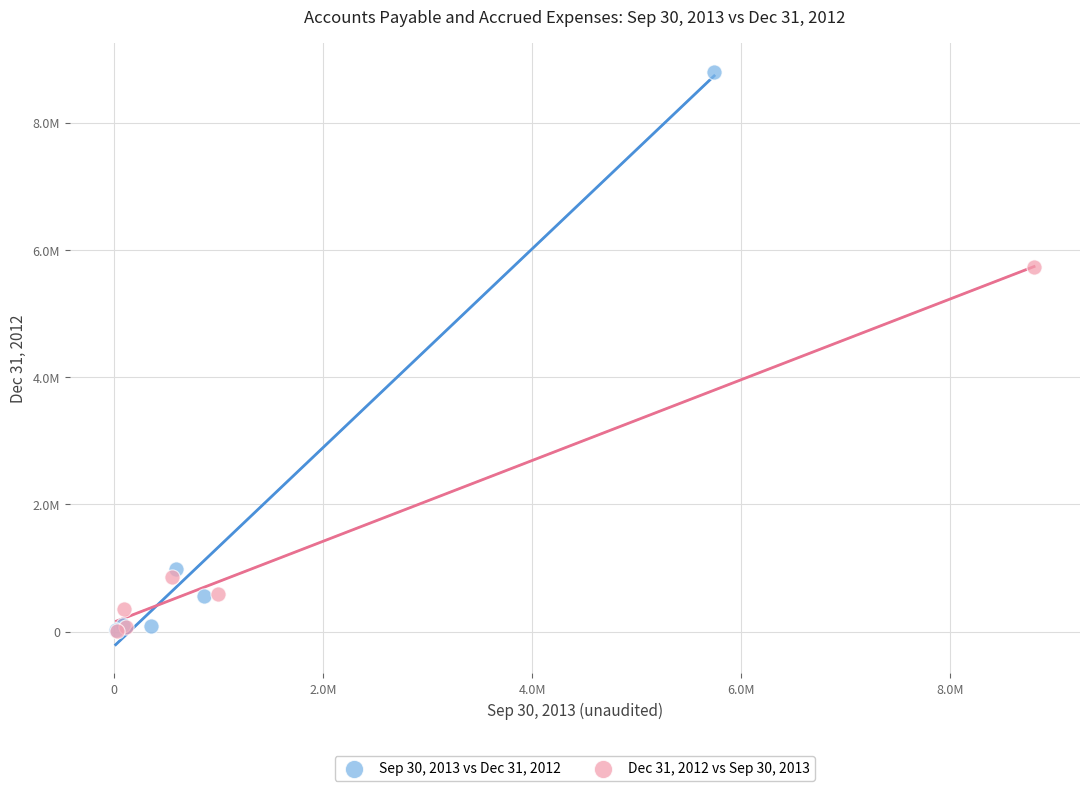

What are all the series names shown in the legend?

Sep 30, 2013 vs Dec 31, 2012, Dec 31, 2012 vs Sep 30, 2013